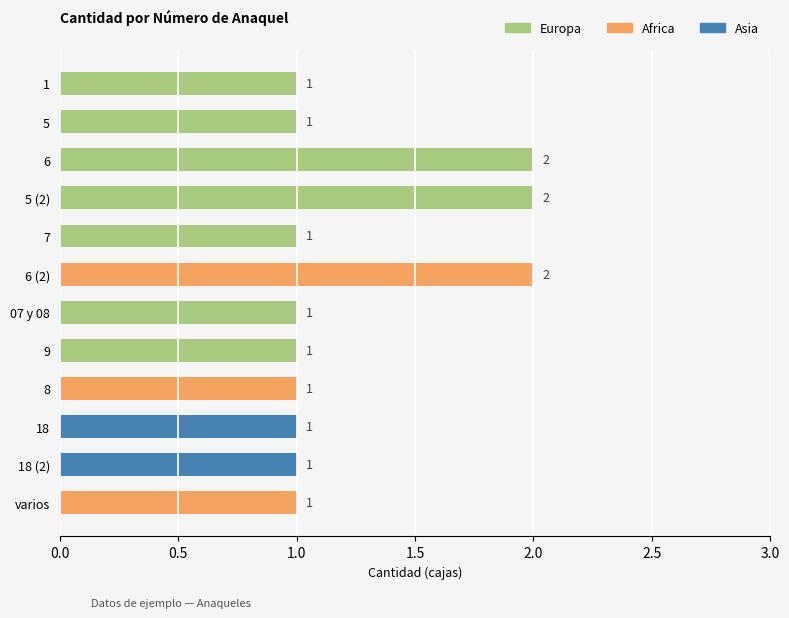

What is the minimum value shown in the chart?

1